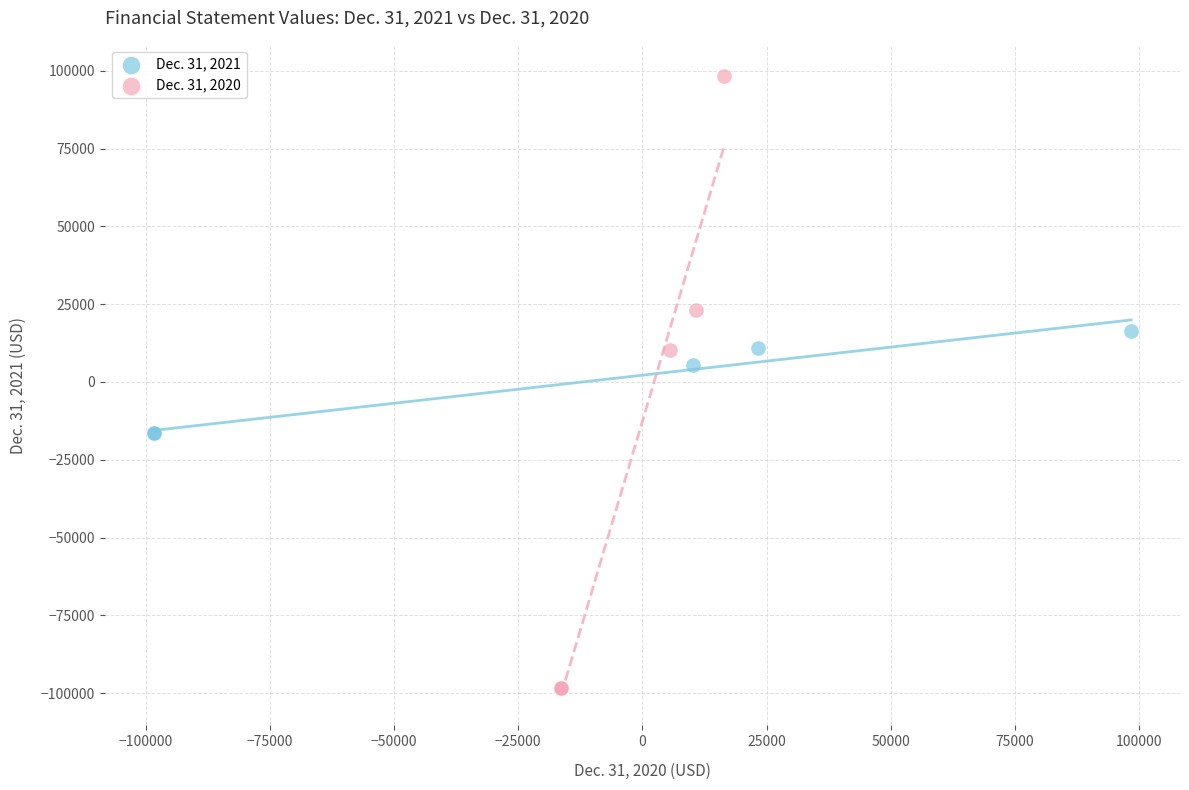

Which series reaches the maximum Y coordinate?

Dec. 31, 2020